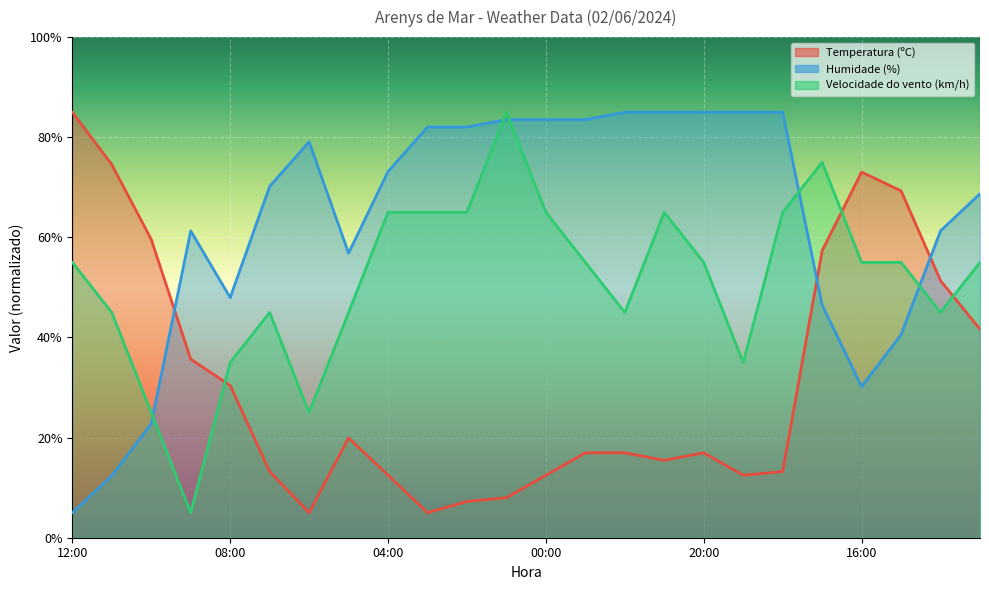

After their last crossing, which series has the higher values: Velocidade do vento (km/h) or Humidade (%)?

Humidade (%)